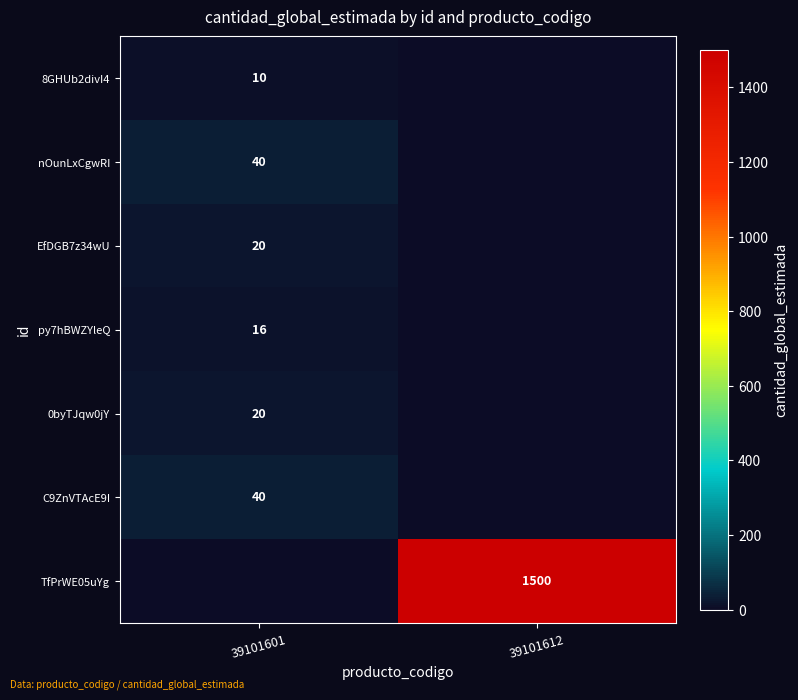

The value of EfDGB7z34wU at 39101601 is 20. True or false?

True